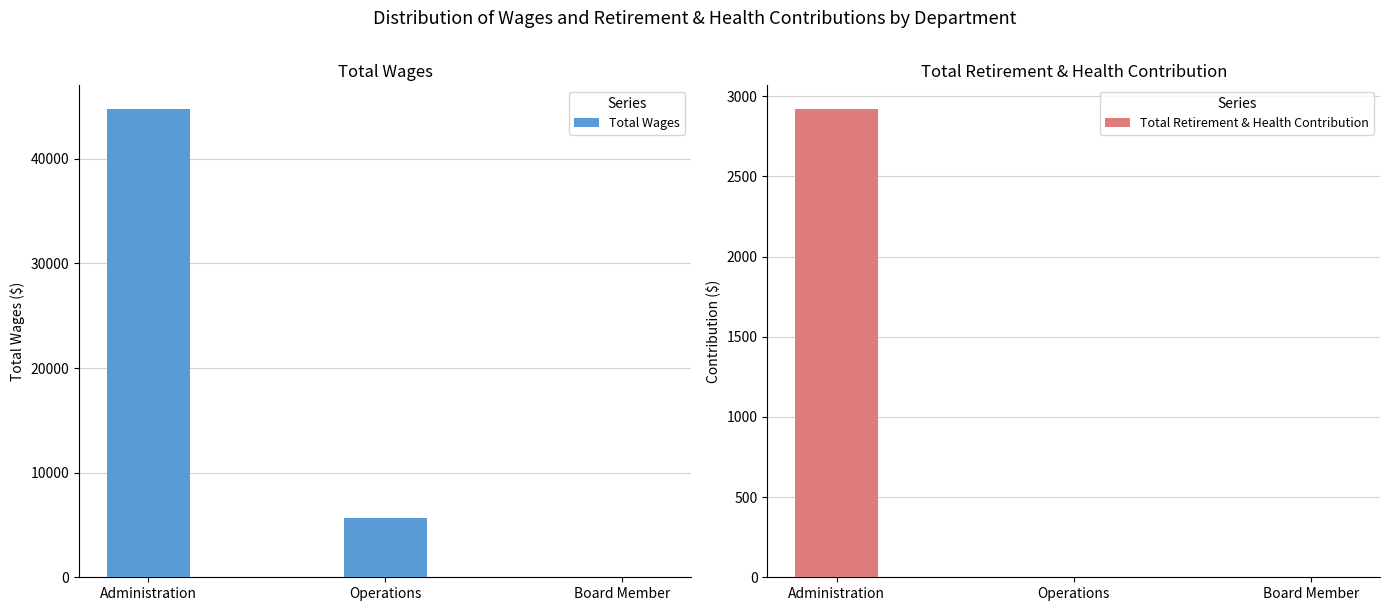

At which label is Total Retirement & Health Contribution closest to 1461?

Administration